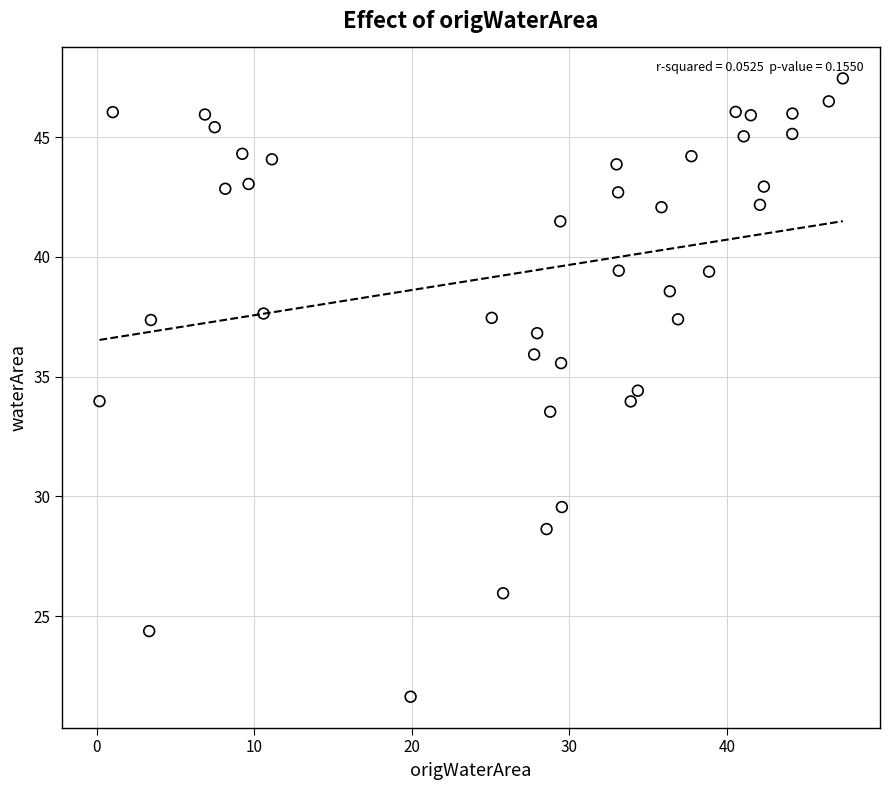

What is the range of Y values (max minus min)?

25.8